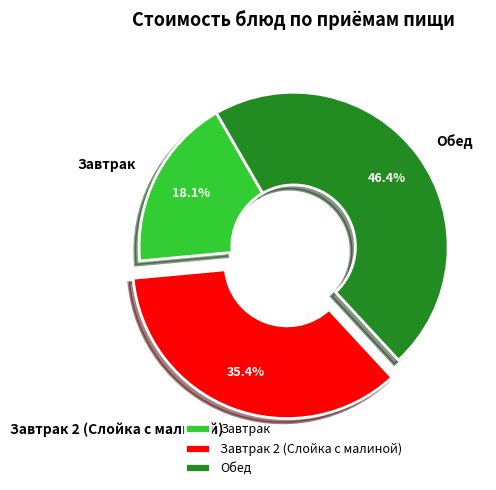

Which slice is the smallest?

Завтрак